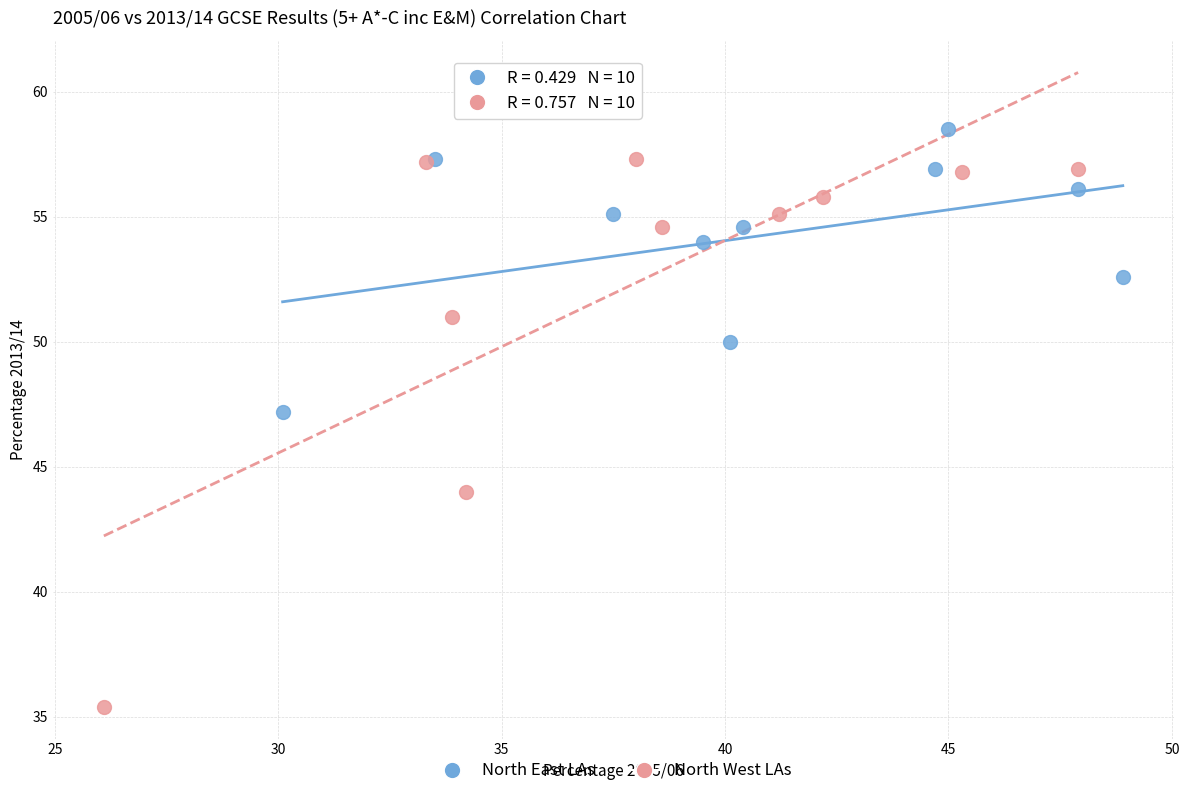

Which series reaches the minimum Y coordinate?

North West LAs